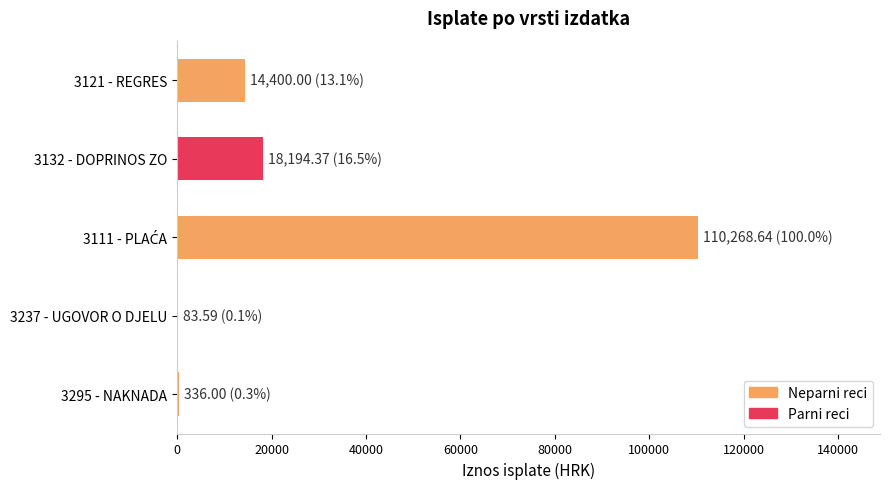

True or false: the data shows 18194.4 at 3132 - DOPRINOS ZO.

True